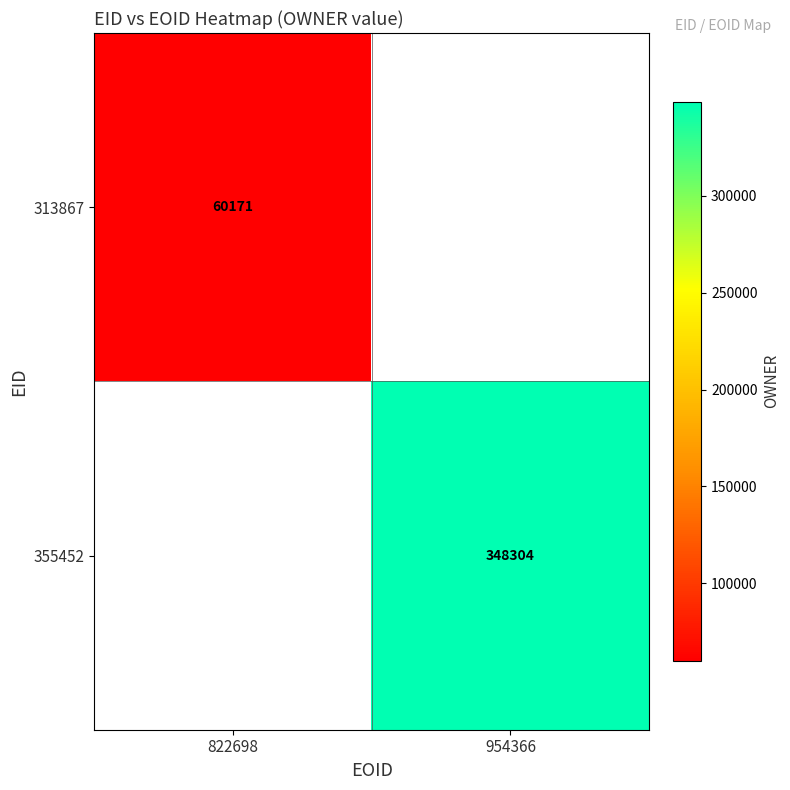

Is the value of 355452 at 954366 greater than the value of 313867 at 822698?

Yes